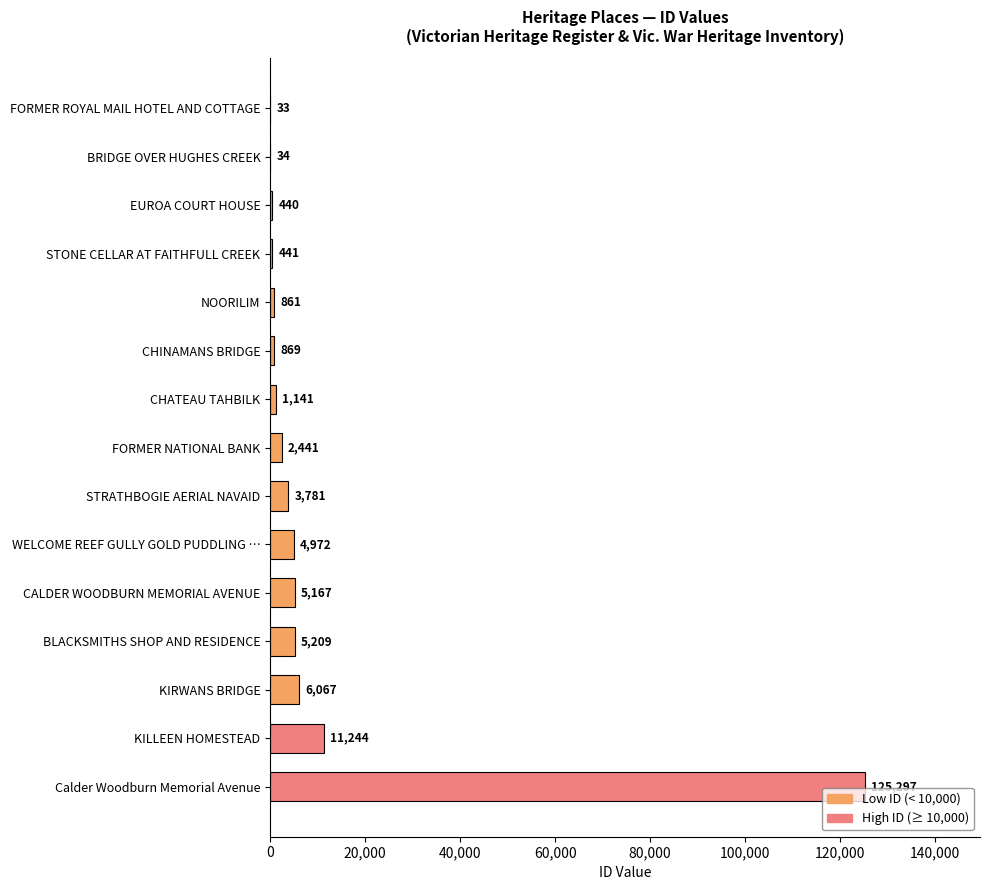

True or false: the data shows 16440 at KILLEEN HOMESTEAD.

False